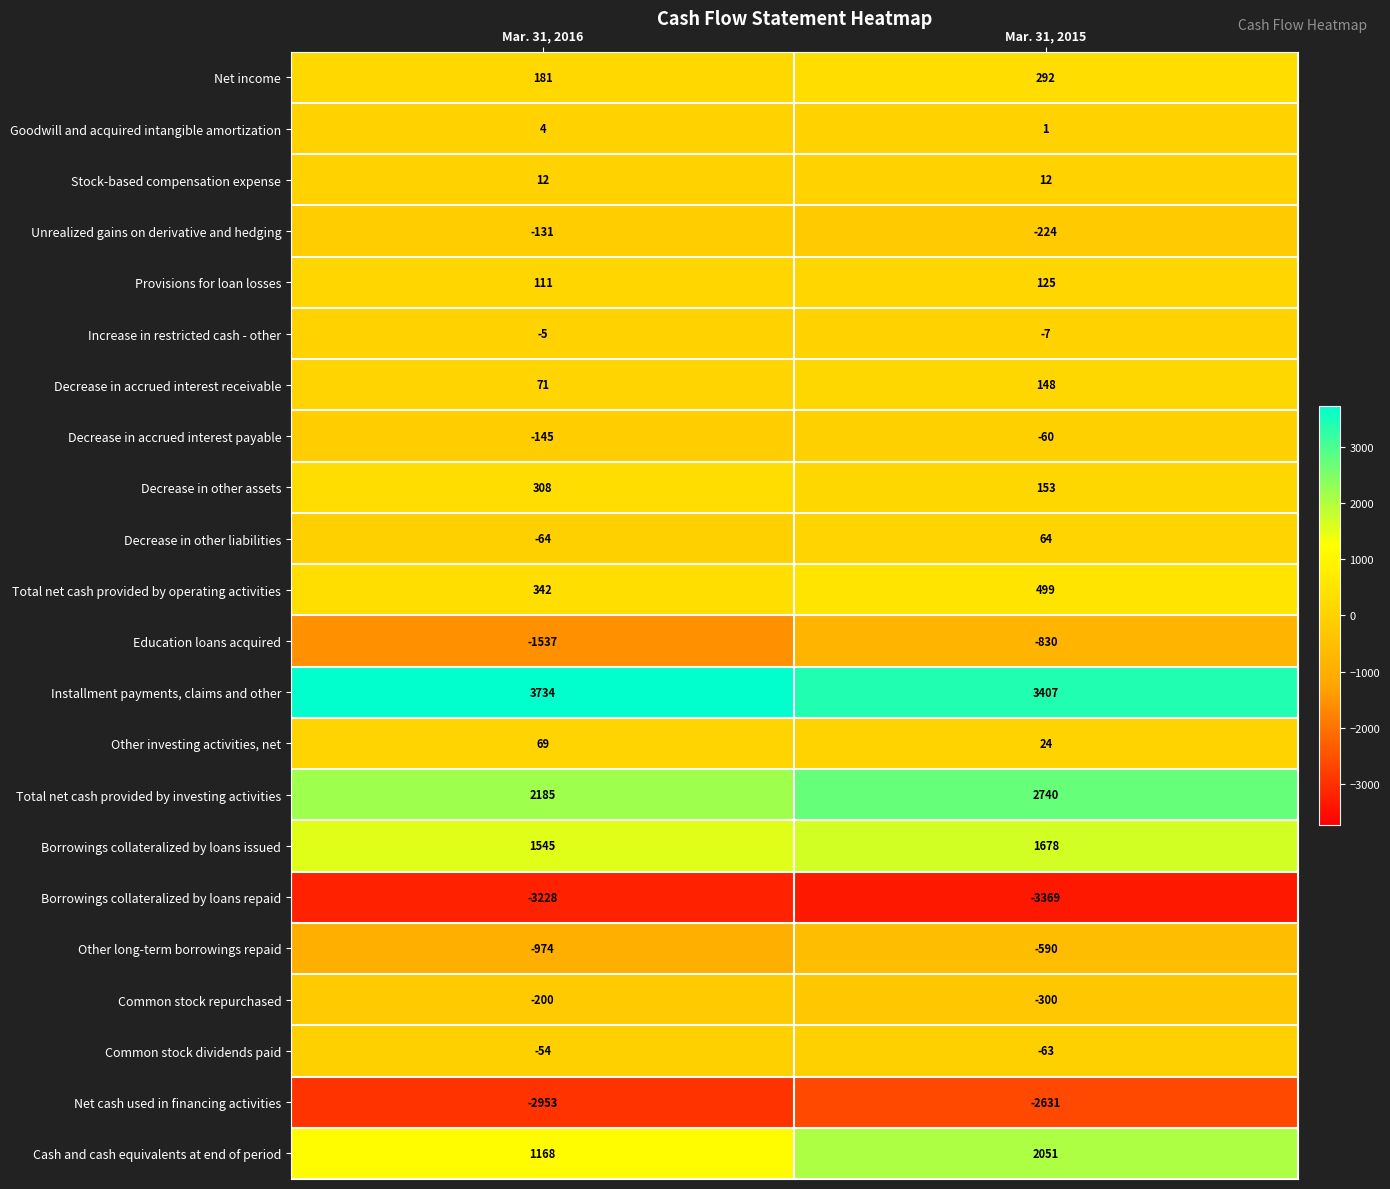

What is the sum of all Borrowings collateralized by loans repaid values?

-6597